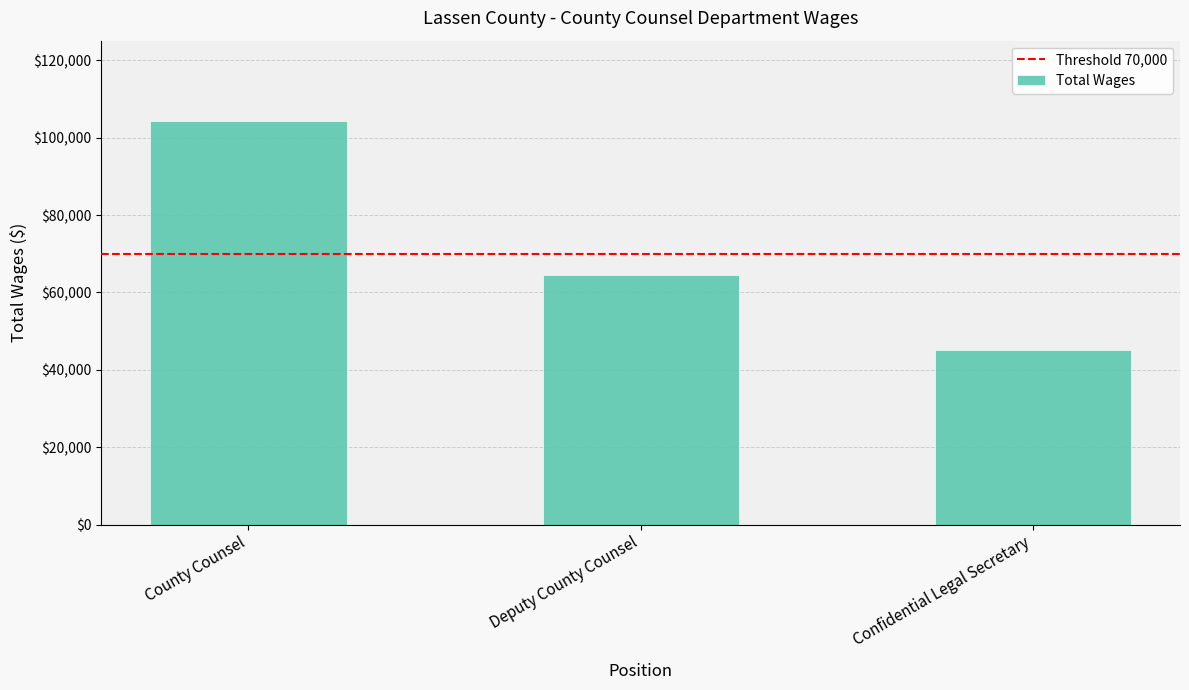

What is the change in value from County Counsel to Deputy County Counsel?

-39811